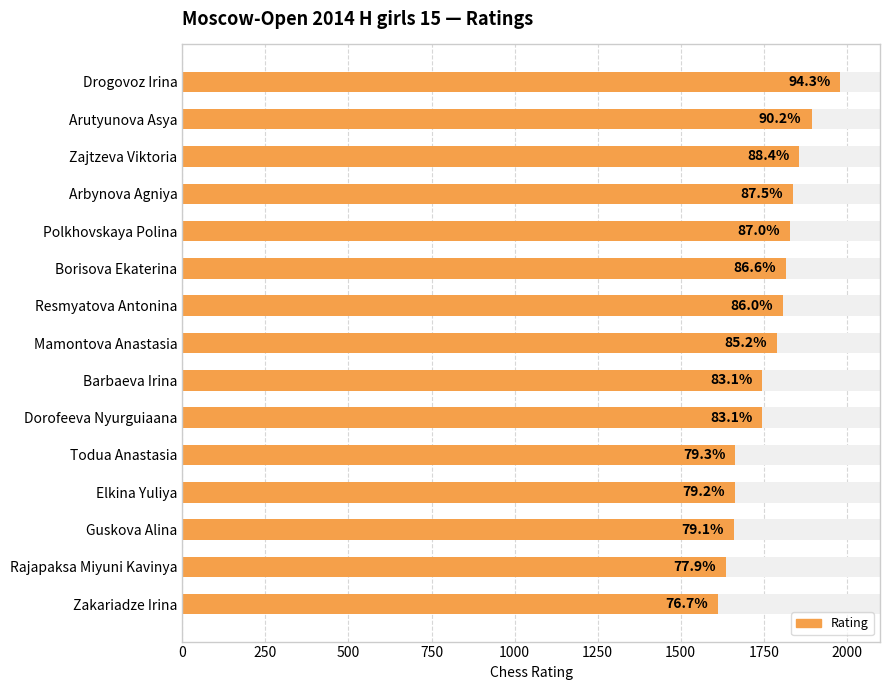

What is the difference between the values at Guskova Alina and Drogovoz Irina?

320